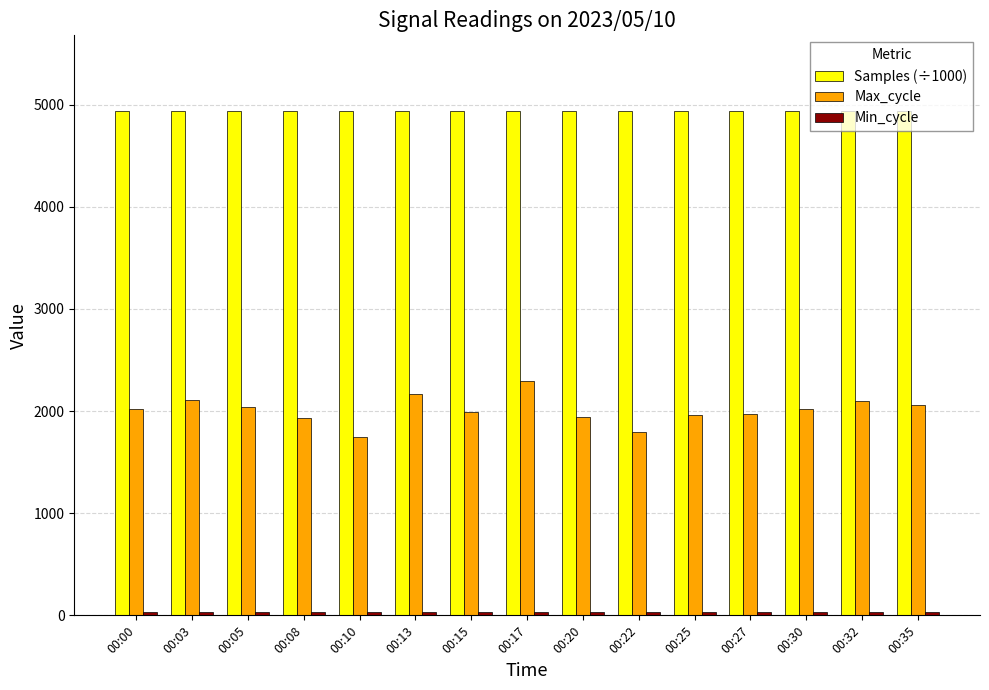

What is the difference between the maximum and minimum values in the Max_cycle series?

543.0